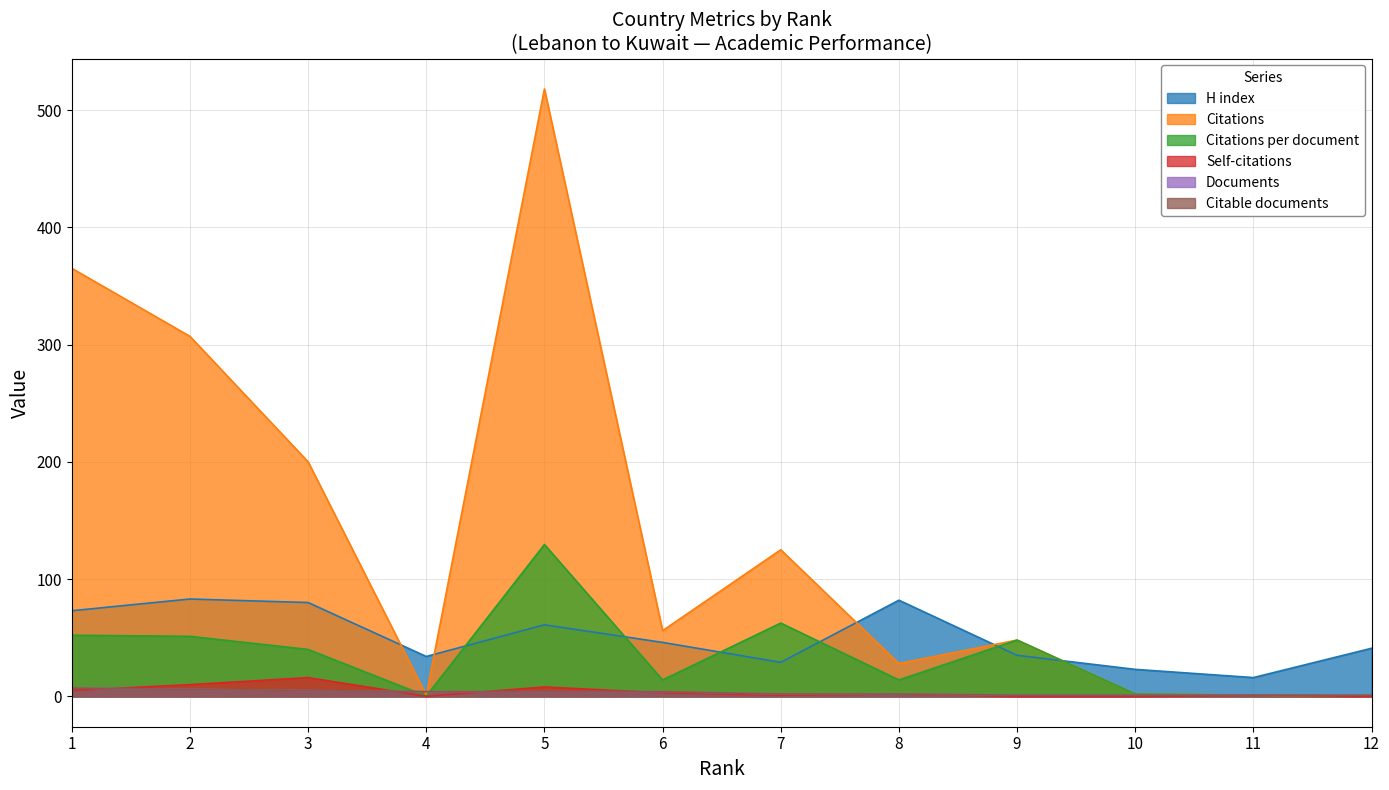

Reading left to right, what are all the values shown in this chart?

H index: 73.0	83.0	80.0	34.0	61.0	46.0	29.0	82.0	35.0	23.0	16.0	41.0
Citations: 365.0	307.0	200.0	1.0	518.0	56.0	125.0	28.0	48.0	2.0	1.0	0.0
Citations per document: 52.1	51.2	40.0	0.2	129.5	14.0	62.5	14.0	48.0	2.0	1.0	0.0
Self-citations: 5.0	10.0	16.0	0.0	8.0	3.0	1.0	2.0	0.0	0.0	1.0	0.0
Documents: 7.0	6.0	5.0	4.0	4.0	4.0	2.0	2.0	1.0	1.0	1.0	1.0
Citable documents: 7.0	6.0	5.0	4.0	4.0	4.0	2.0	2.0	1.0	1.0	1.0	1.0